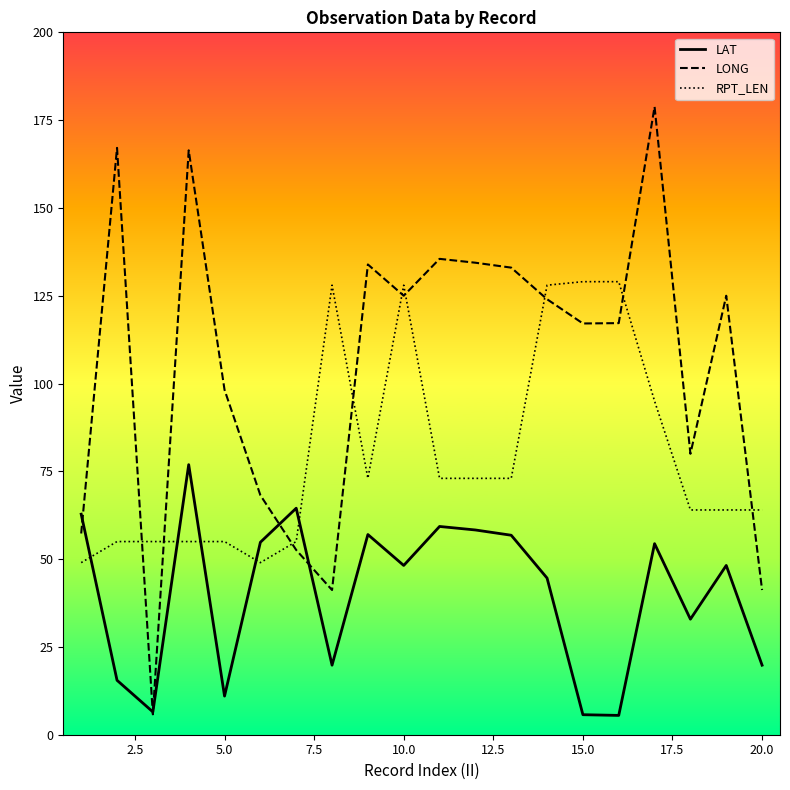

Which series has the largest total across all categories?

LONG